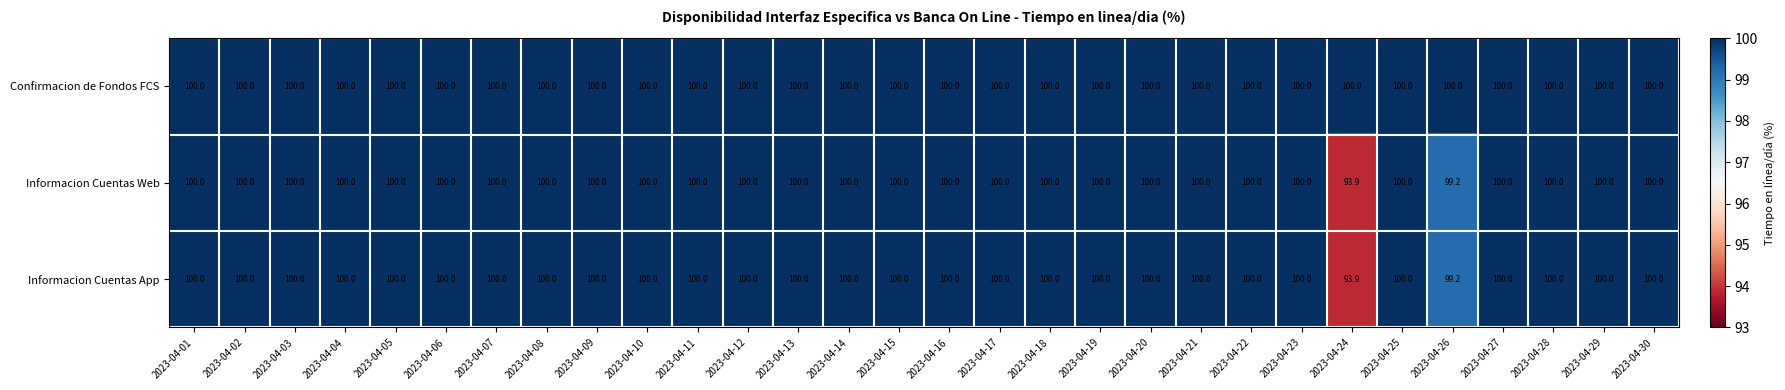

Where is Informacion Cuentas Web nearest to the value 96?

2023-04-24